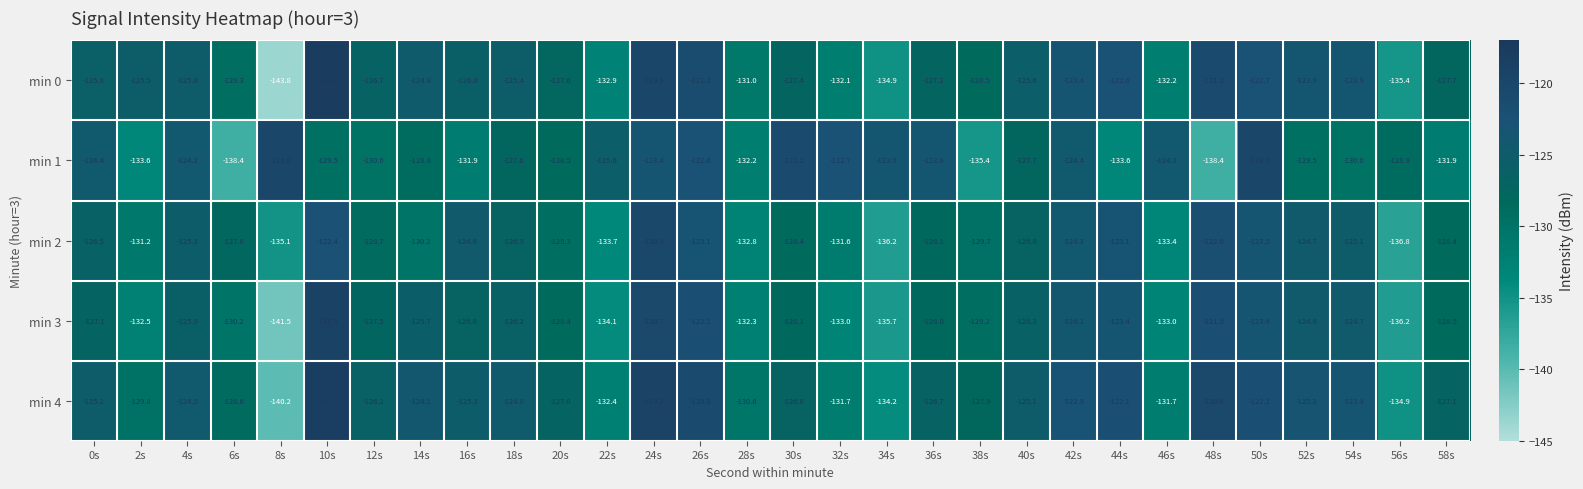

List the series in order of their peak value, lowest first.

min 2, min 1, min 3, min 4, min 0